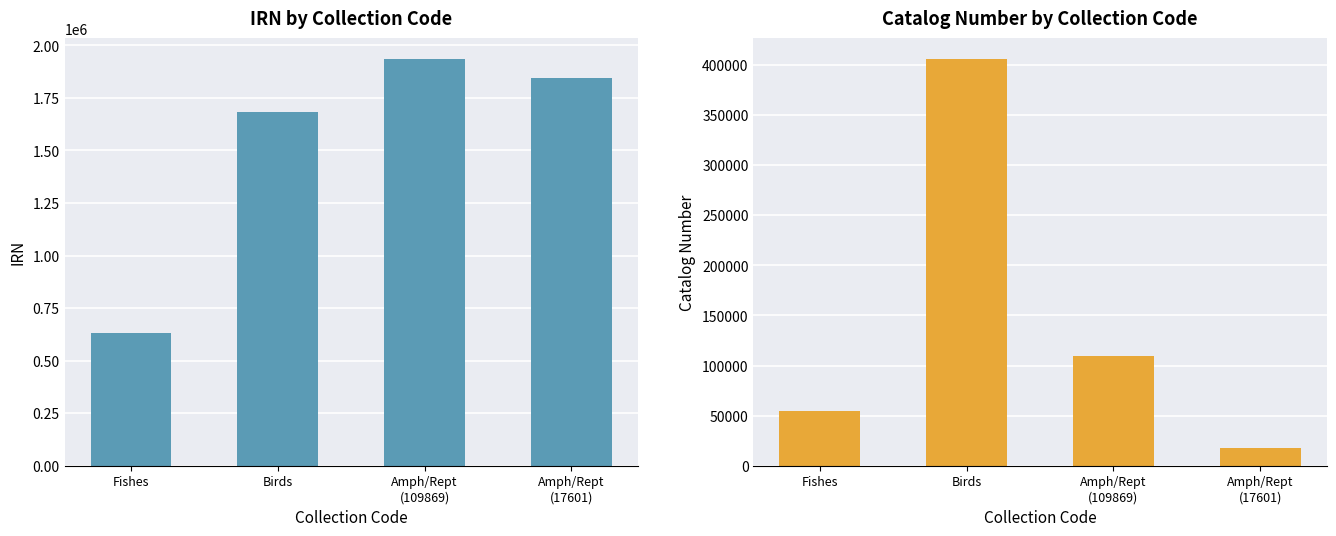

What is the average value of the Catalog number series?

147056